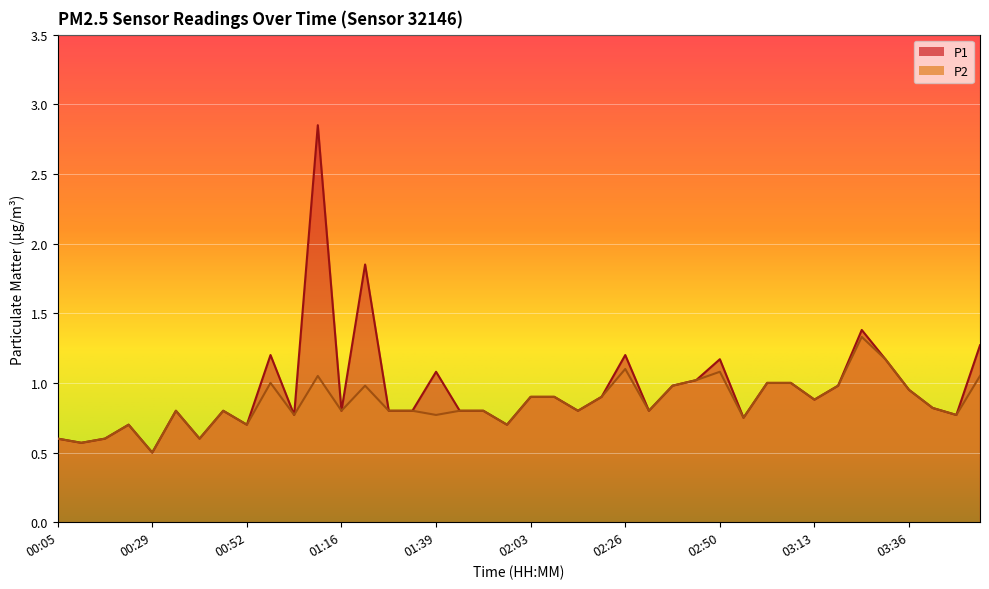

Which category has the lowest value in the P1 series?

00:29